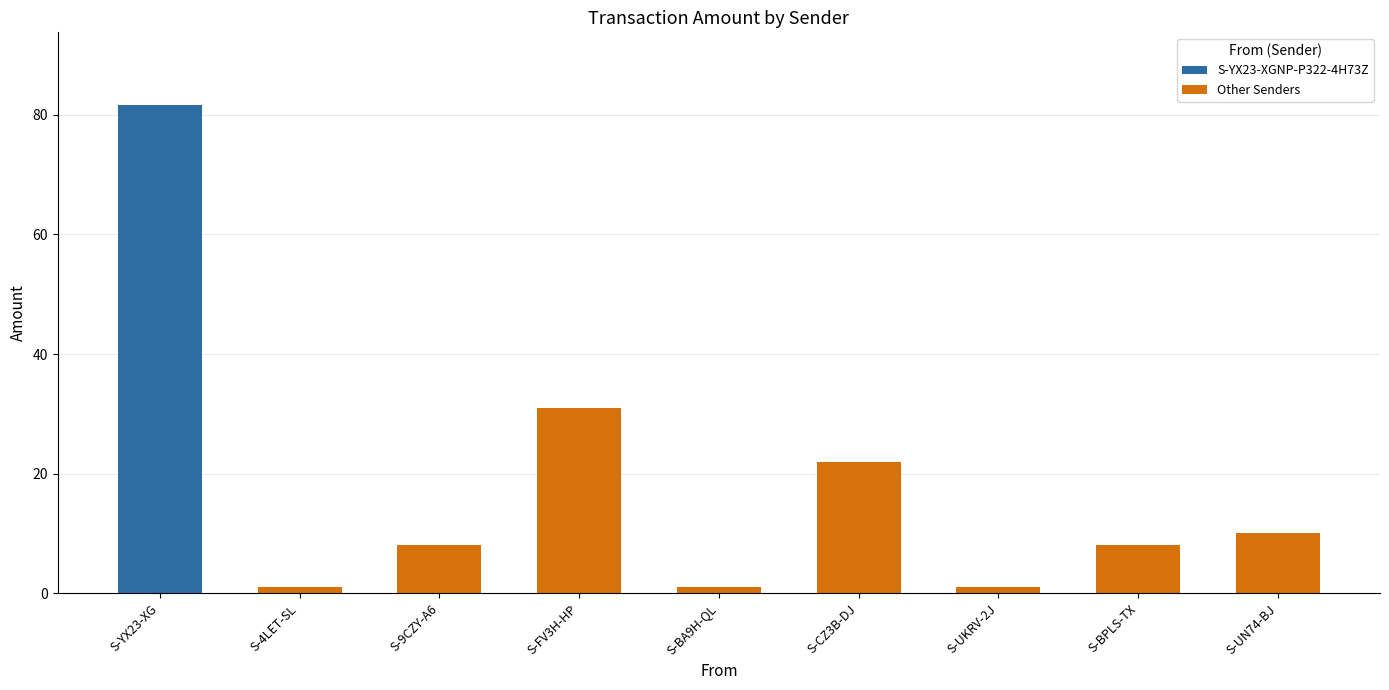

What is the maximum value shown in the chart?

81.5